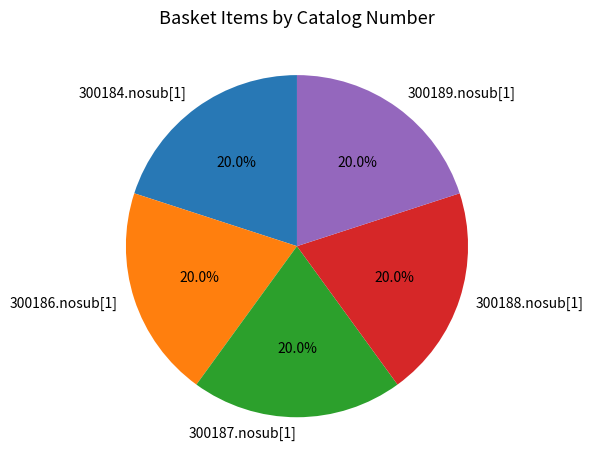

How many segments does this pie chart have?

5